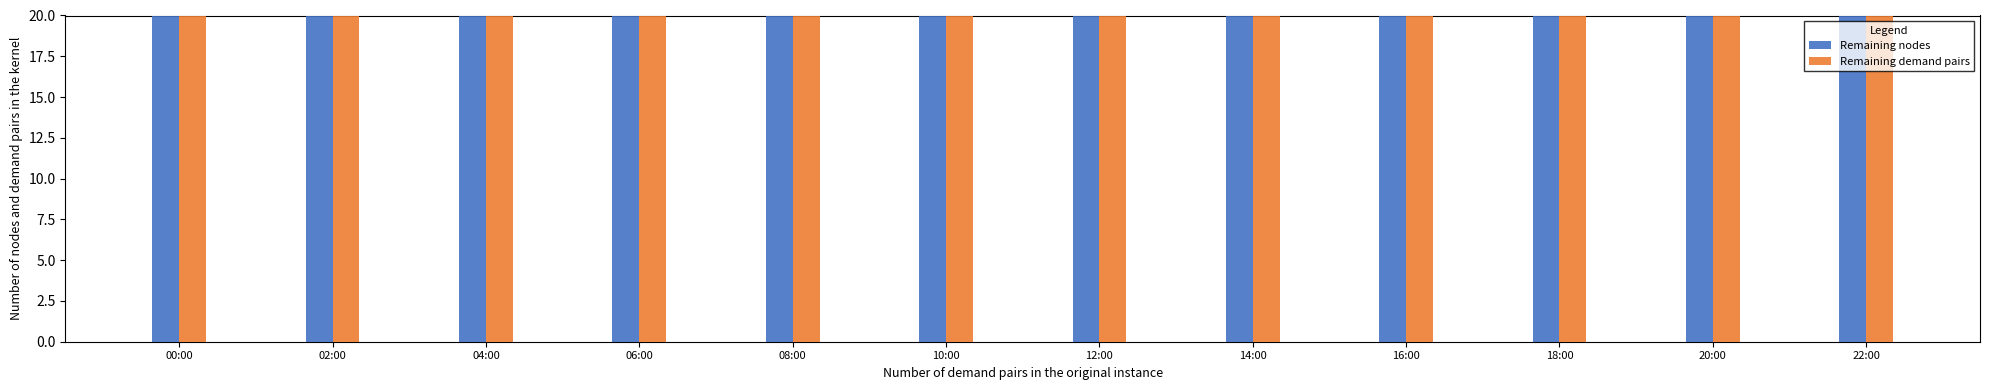

At how many categories does at least one series exceed 32?

4